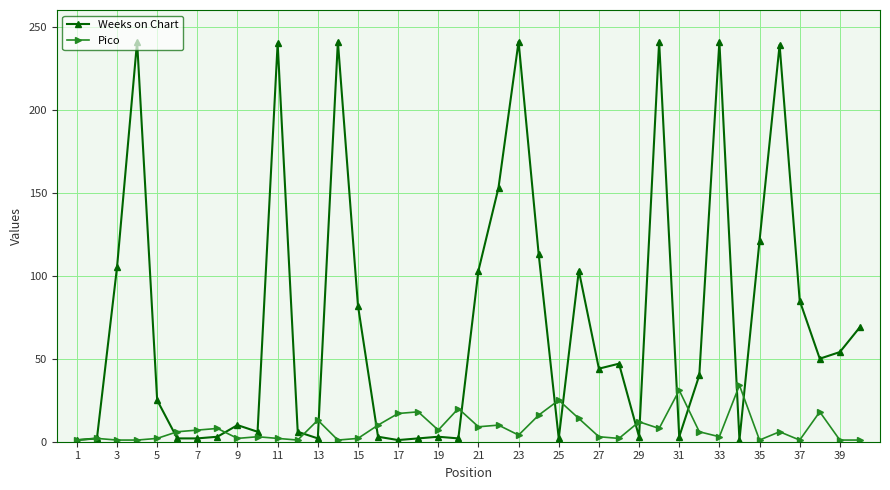

True or false: Pico and Weeks on Chart intersect in this chart.

True